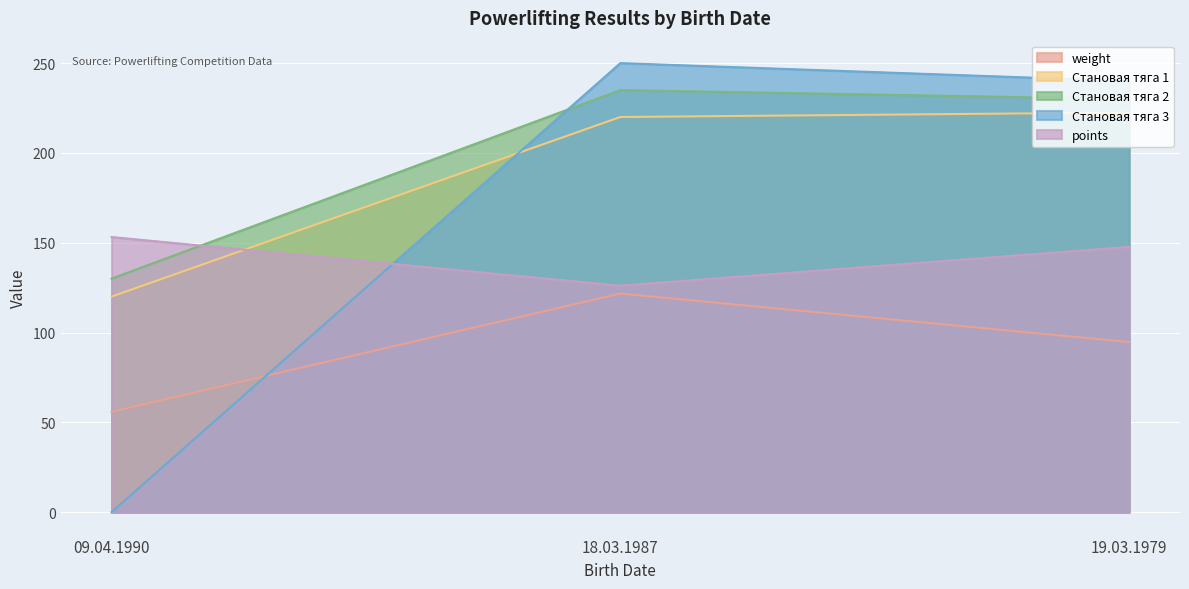

What is the average value of the points series?

142.3